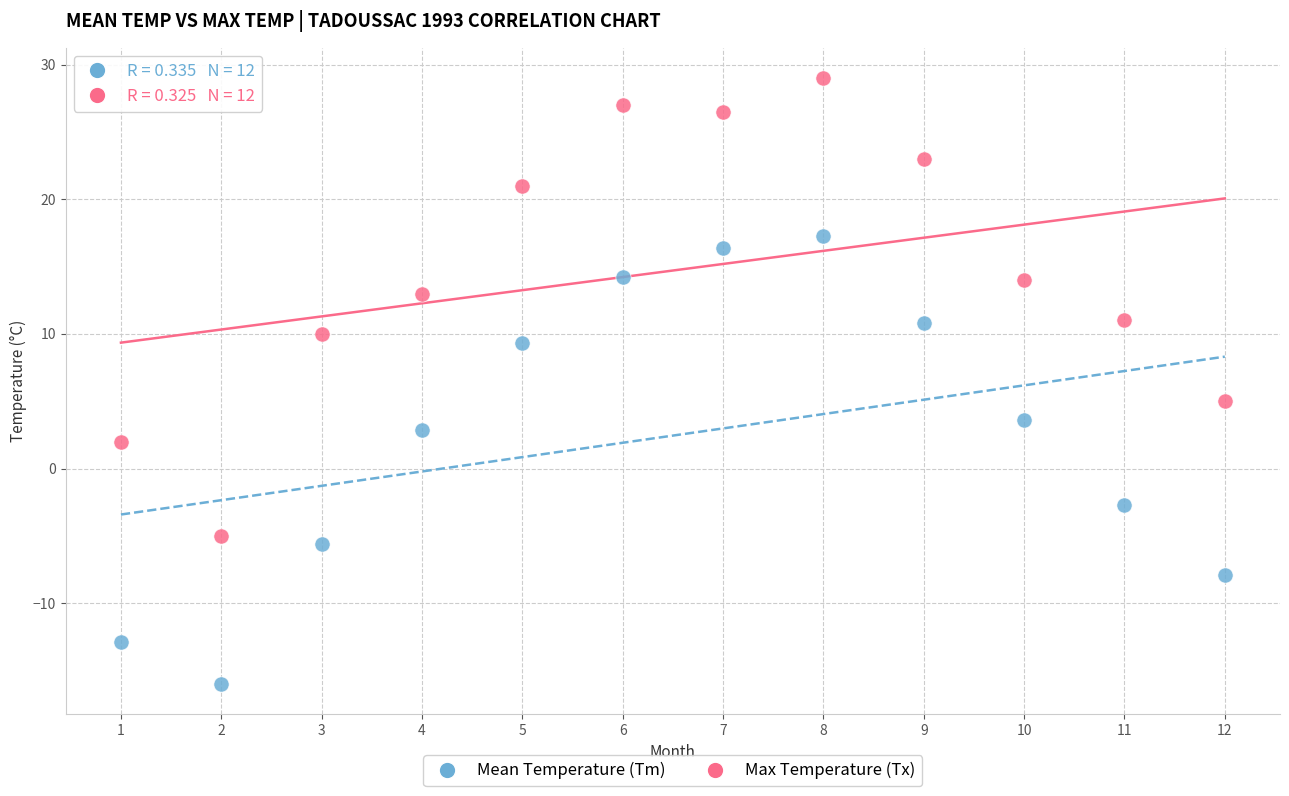

In the Mean Temperature (Tm) series, what Y value is closest to 0?

-2.7